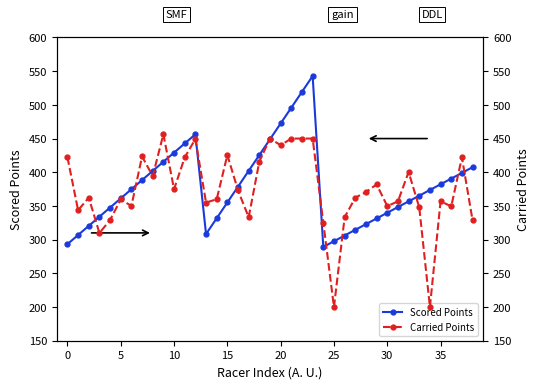

What is the difference between the second highest and second lowest values in the Carried Points series?

250.0